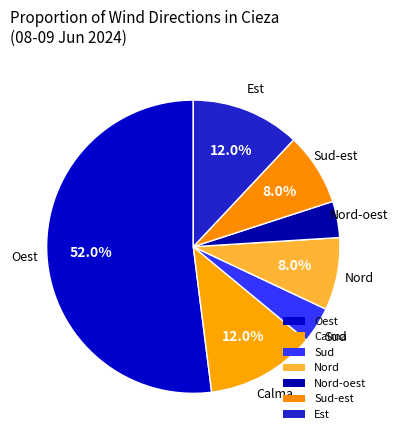

Is the sum of Sud and Nord greater than half?

No